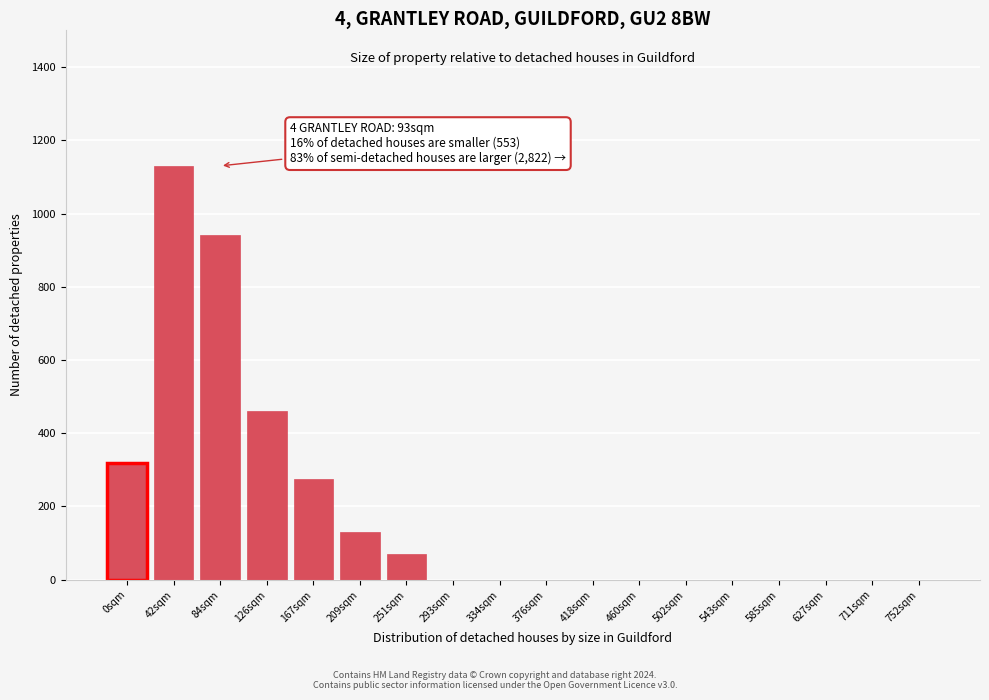

Reading left to right, list all the values displayed in this chart.

0sqm=320	42sqm=1130	84sqm=940	126sqm=460	167sqm=275	209sqm=130	251sqm=70	293sqm=0	334sqm=0	376sqm=0	418sqm=0	460sqm=0	502sqm=0	543sqm=0	585sqm=0	627sqm=0	711sqm=0	752sqm=0